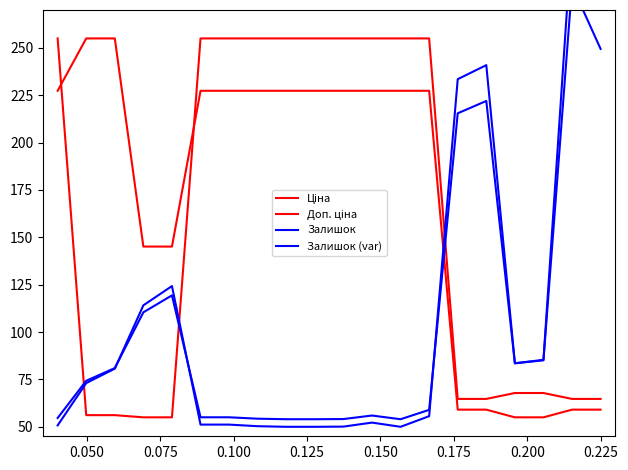

The Доп. ціна series shows 57.3 at 12. True or false?

False